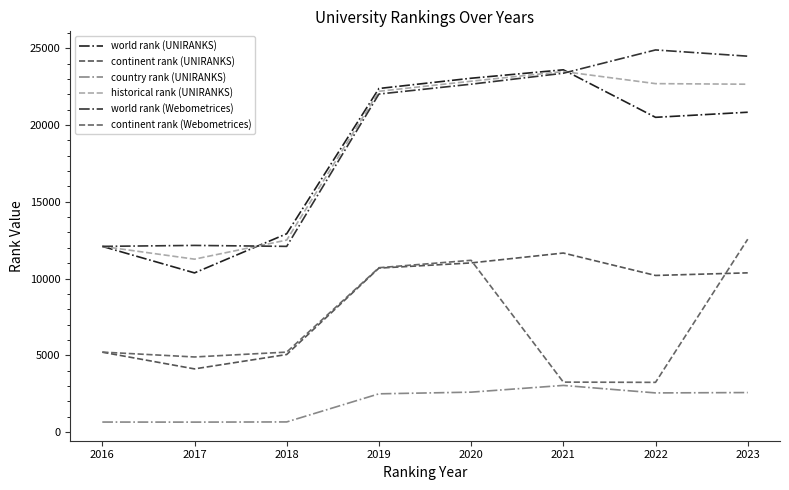

Is this an area chart (filled region under the line)?

No